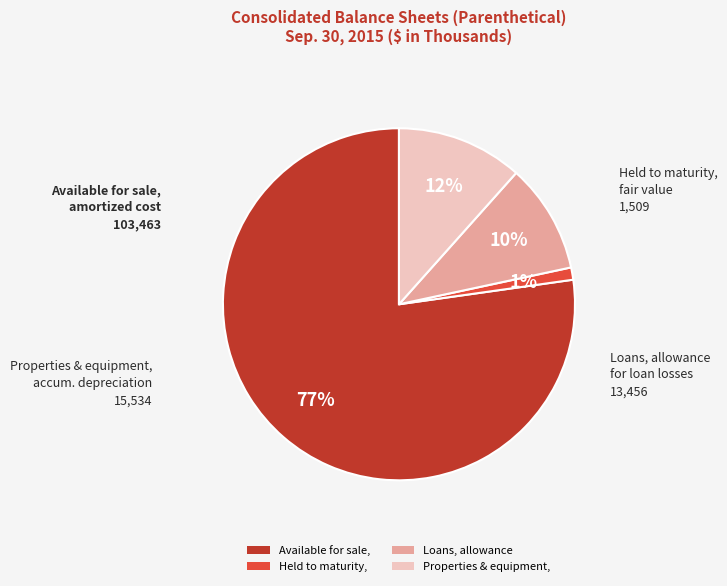

Does any single category account for the majority?

Yes